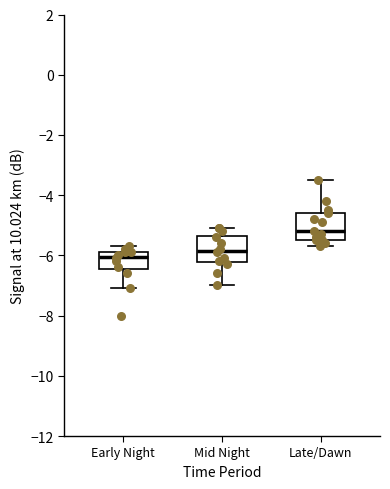

Reading left to right, transcribe this box plot: for each box, give where its median line is, the range the box spans, and where its two whiskers end, as read against the y-axis. The values are not printed on the chart, so give them approximately, as read against the axis.

Early Night: median -6.0, box -6.4 to -5.8, whiskers -7.0 to -5.6
Mid Night: median -5.8, box -6.2 to -5.4, whiskers -7.0 to -5.0
Late/Dawn: median -5.2, box -5.4 to -4.6, whiskers -5.6 to -3.4